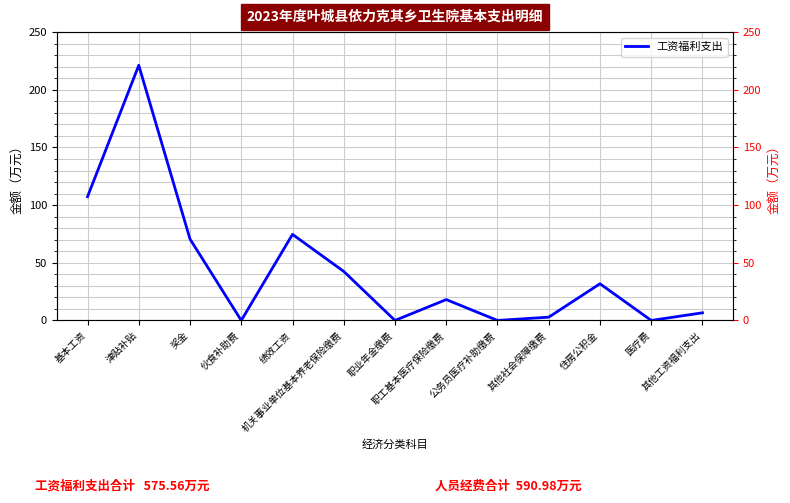

What is the sum of all values?

575.5